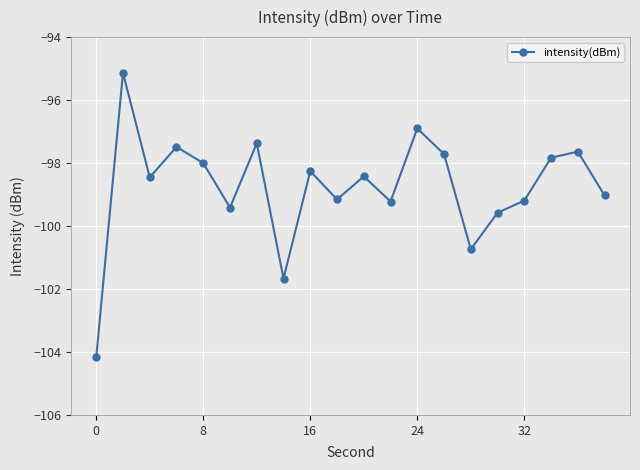

What is the greatest value displayed?

-95.1